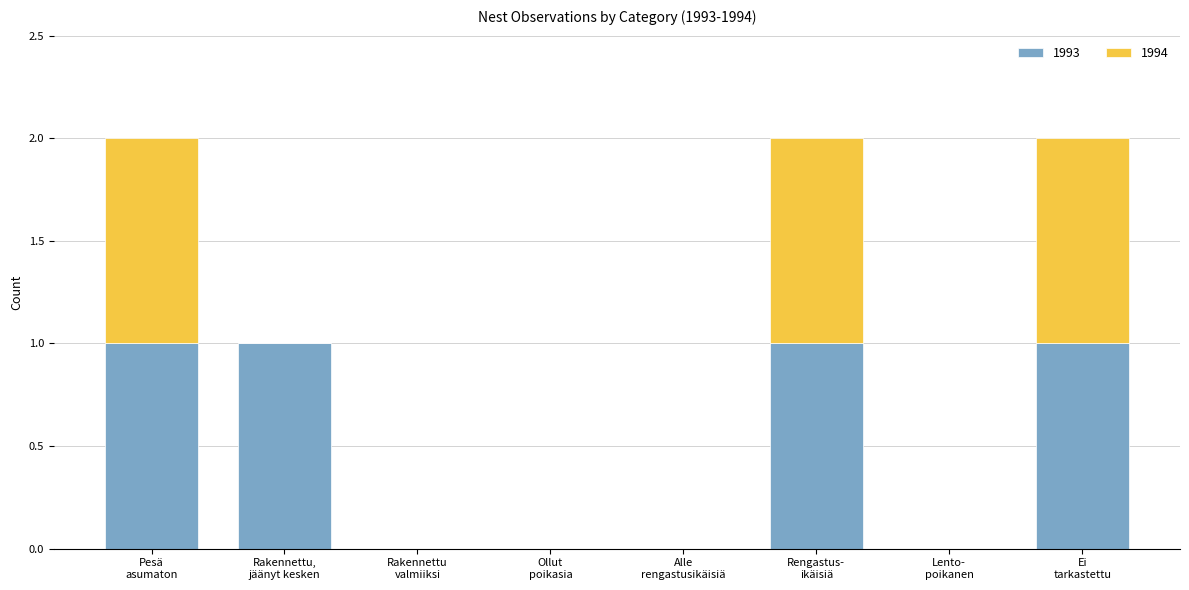

What is the sum of all 1993 values?

4